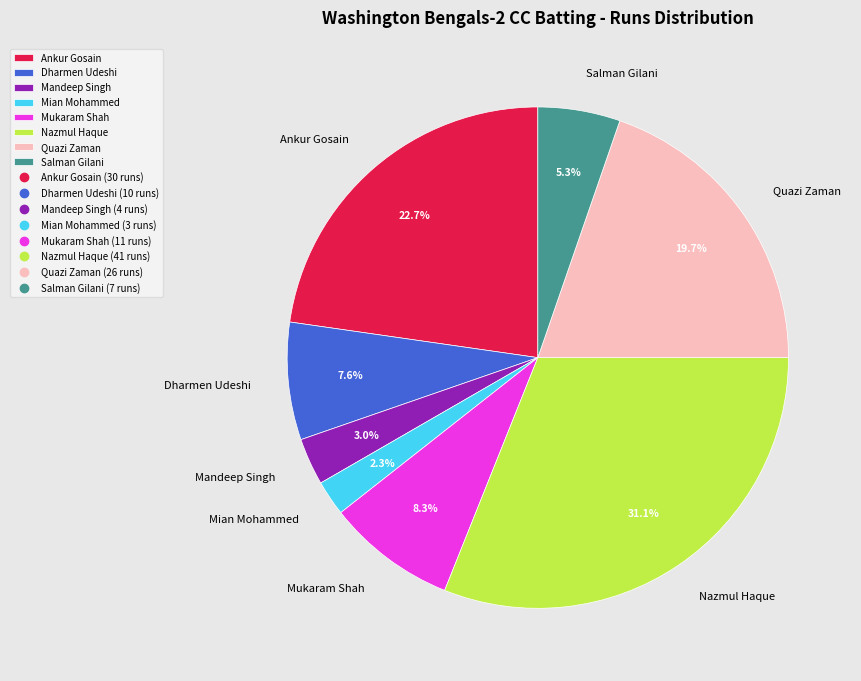

Which category has the biggest portion of the pie?

Nazmul Haque